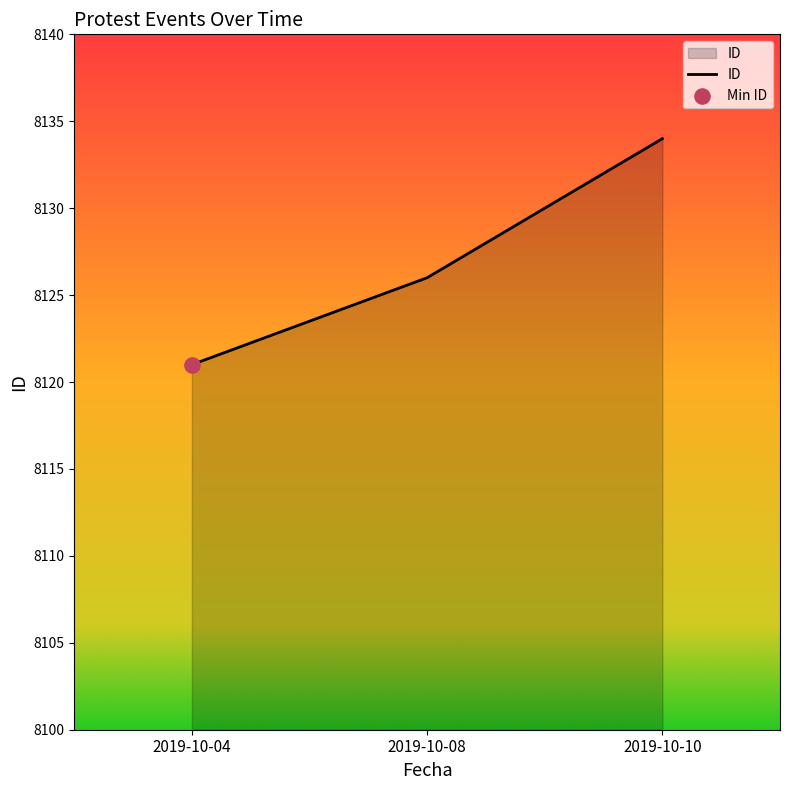

What is the change in value from 2019-10-04 to 2019-10-08?

+5